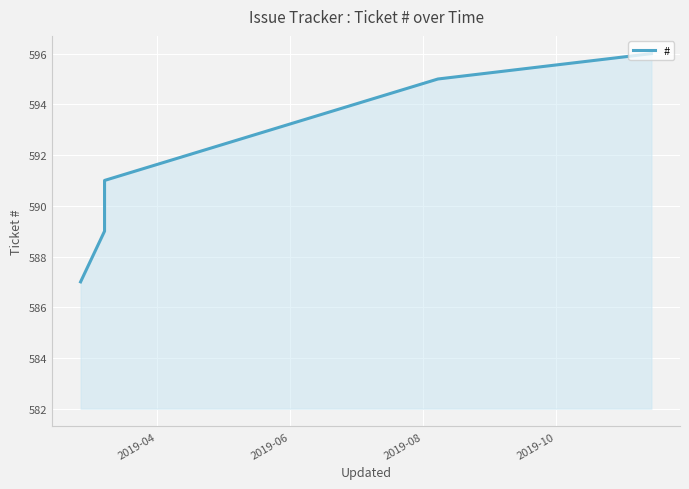

Which category has the lowest value across all series?

2019-04